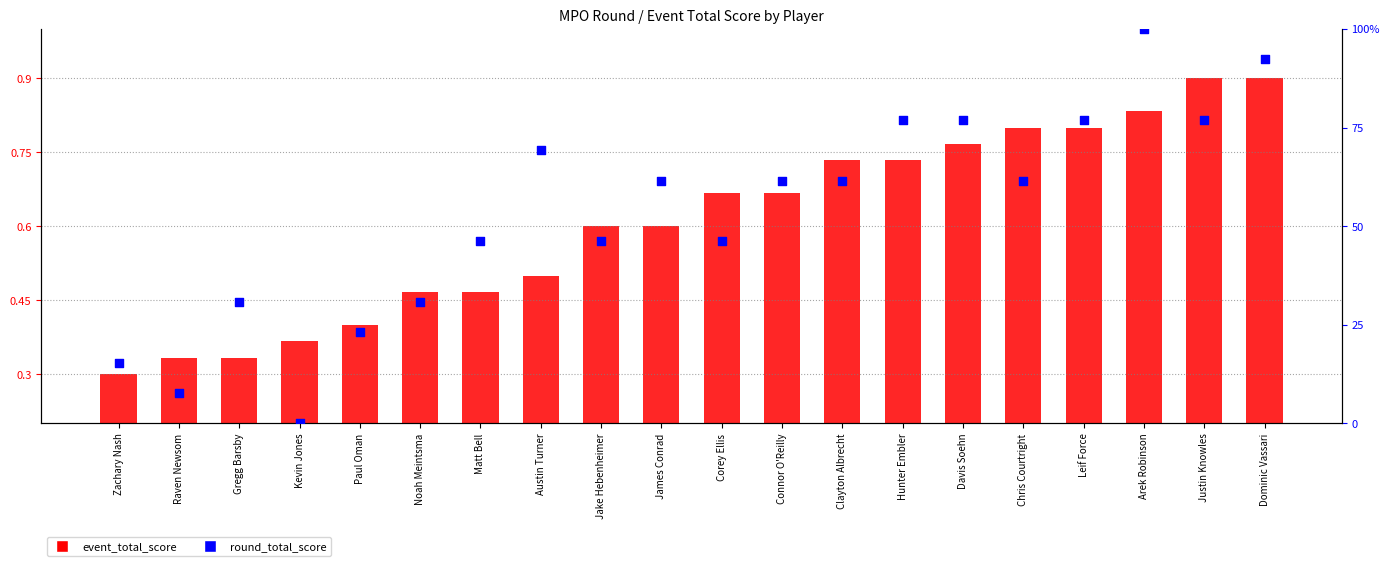

Which series has the widest spread of Y values?

round_total_score